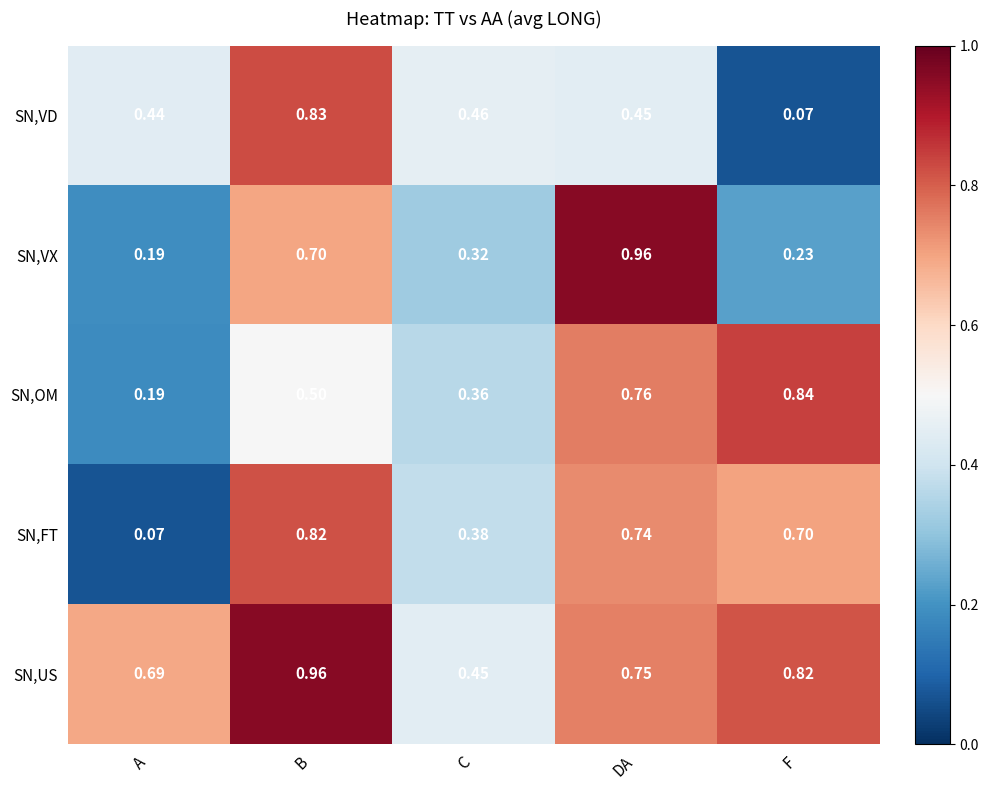

List the labels in order of SN,FT value, smallest first.

A, C, F, DA, B